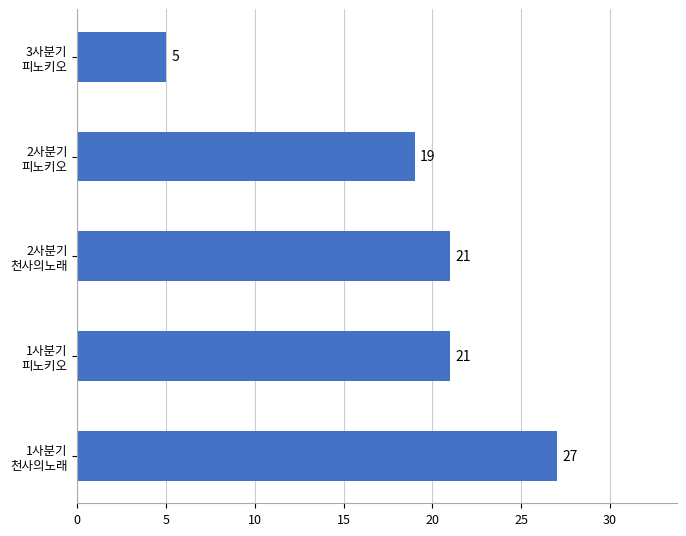

How many bars are there in total?

5